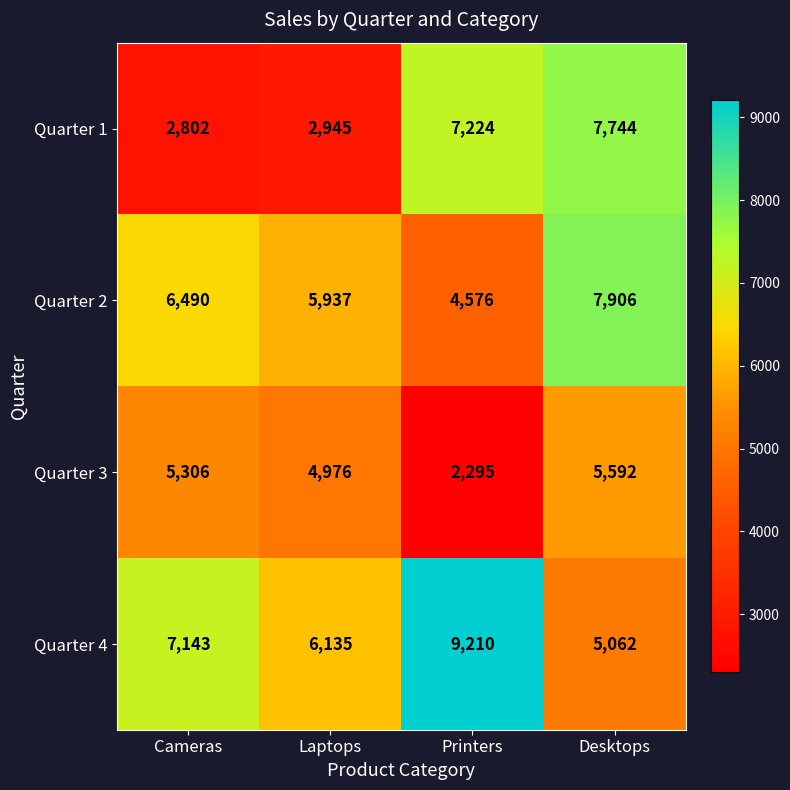

Reading left to right, extract all data points from this chart.

Quarter 1: Cameras=2802	Laptops=2945	Printers=7224	Desktops=7744
Quarter 2: Cameras=6490	Laptops=5937	Printers=4576	Desktops=7906
Quarter 3: Cameras=5306	Laptops=4976	Printers=2295	Desktops=5592
Quarter 4: Cameras=7143	Laptops=6135	Printers=9210	Desktops=5062